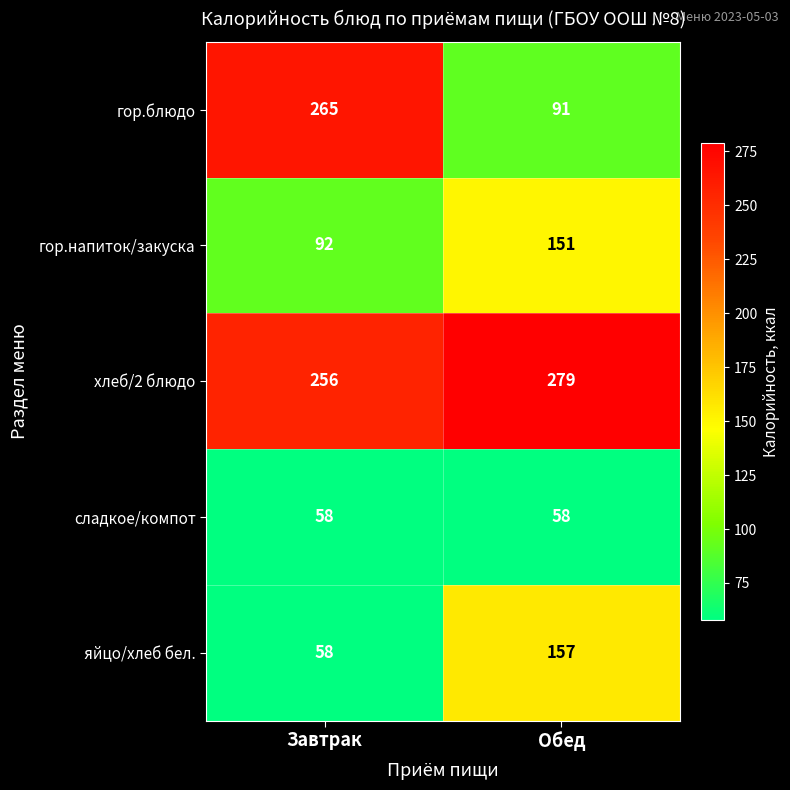

What is the maximum value shown in the chart?

279